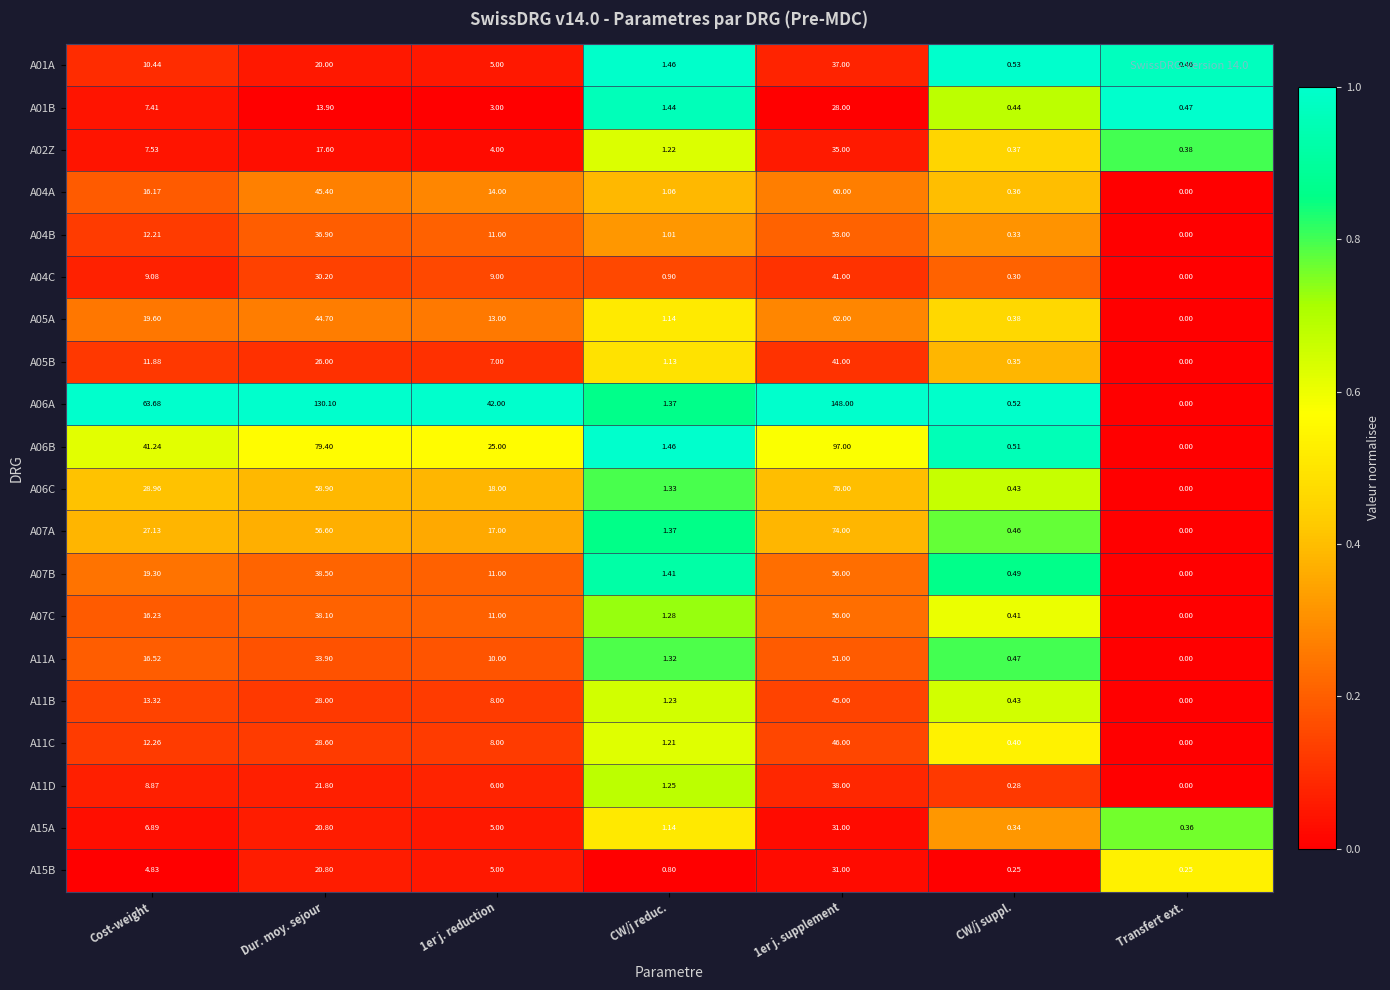

At which label is A11B closest to 22?

Dur. moy. sejour